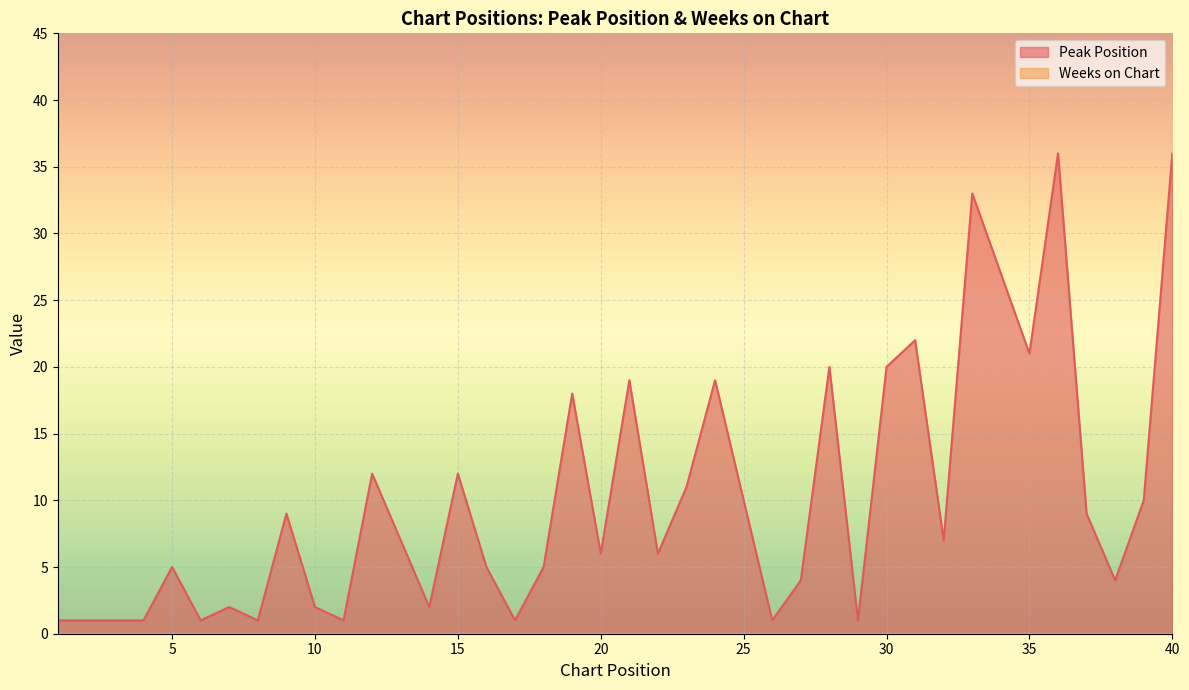

What value does the data have at 26?

1